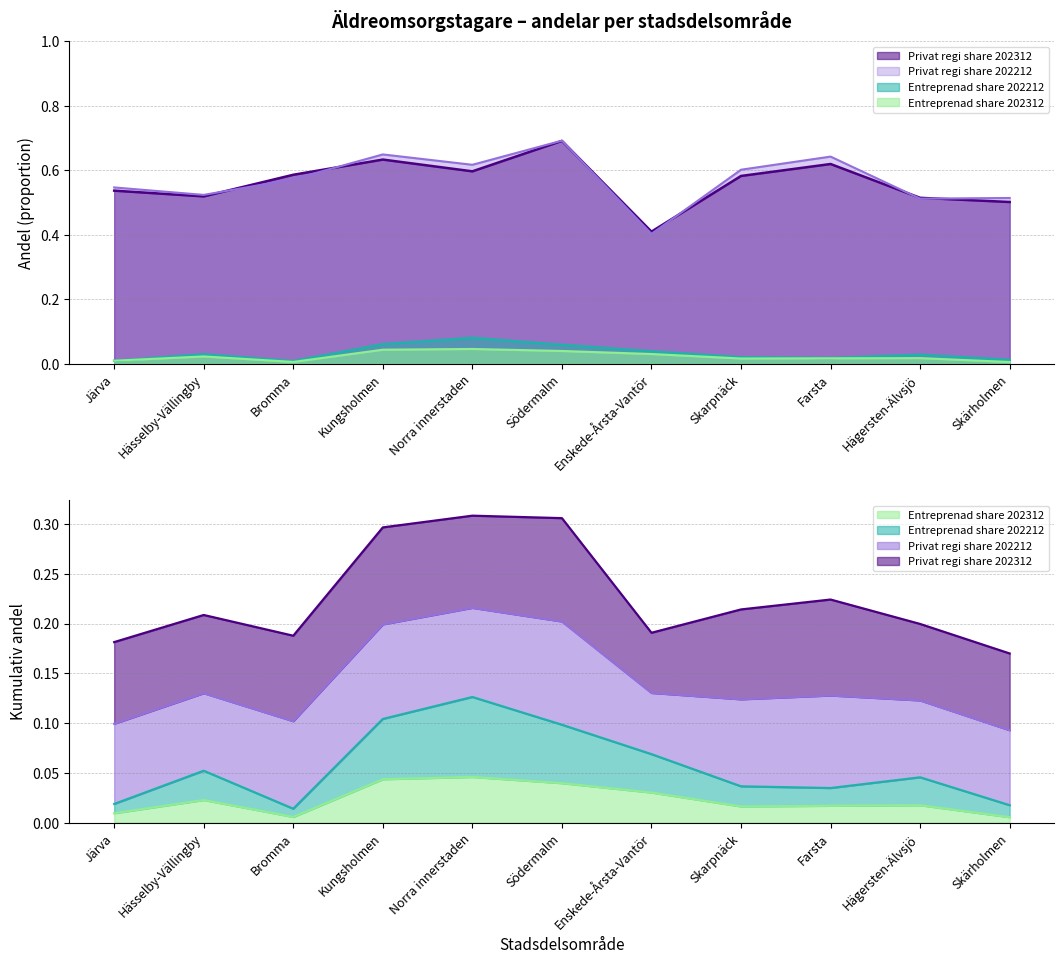

The value of Privat regi share 202312 at Skarpnäck is 0.6. True or false?

True